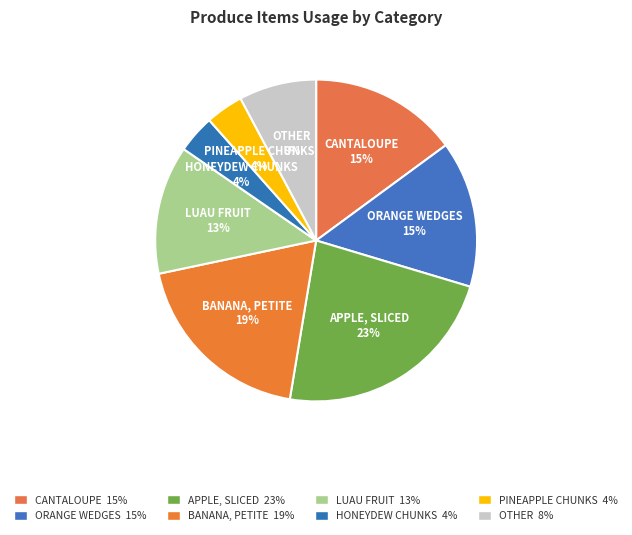

To the nearest percent, what portion does APPLE, SLICED represent?

23%